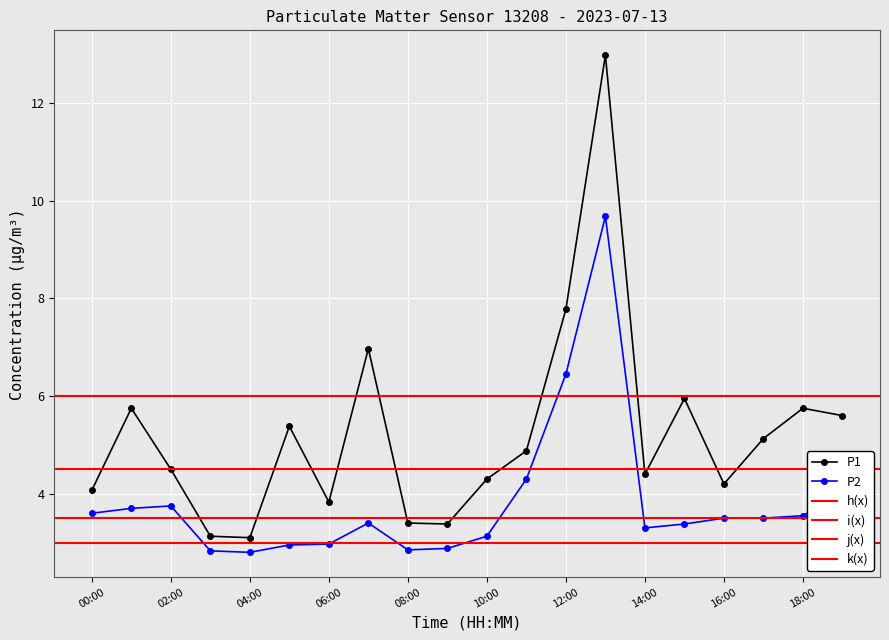

True or false: P1 has more than 0 interior local peaks.

True